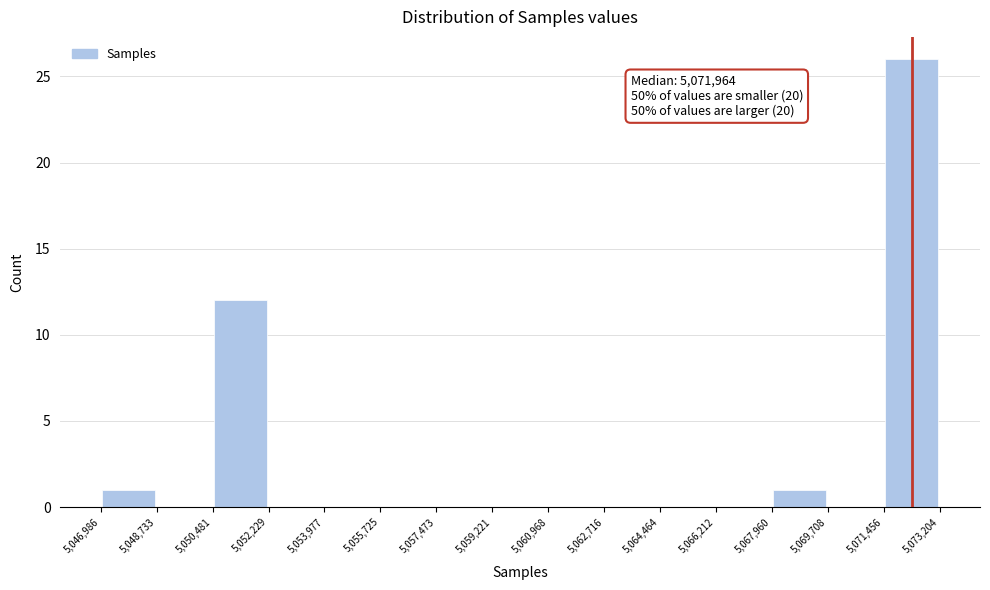

Which range on the x-axis has the tallest bar?

5,071,456 to 5,073,204